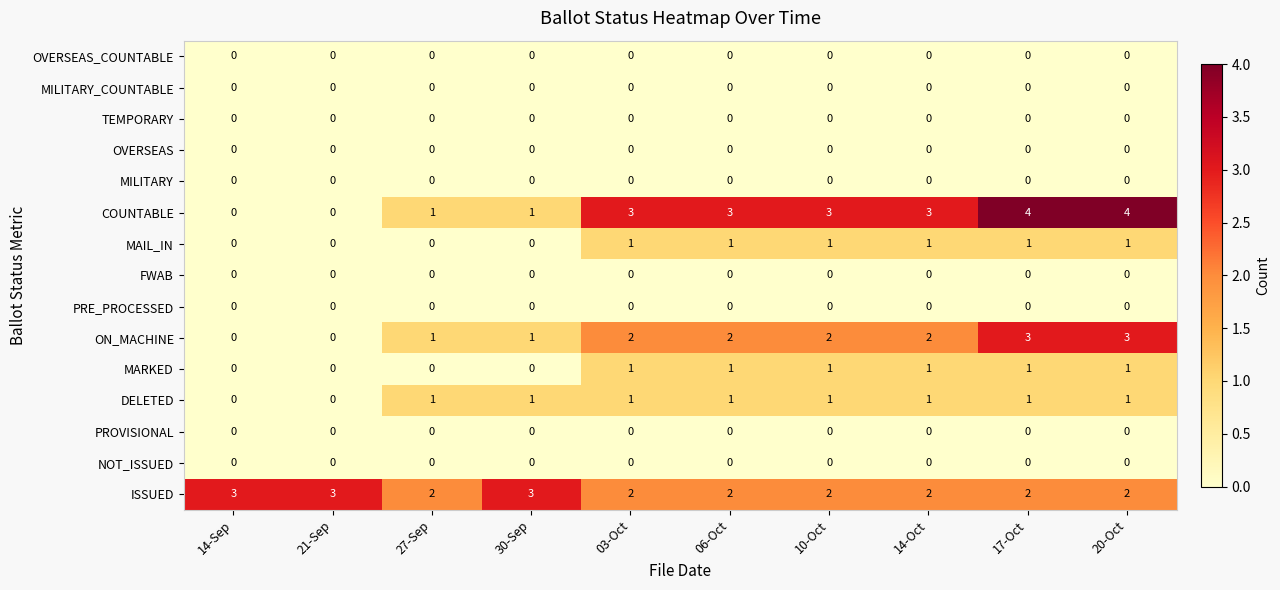

What is the spread (max minus min) of values at 30-Sep?

3